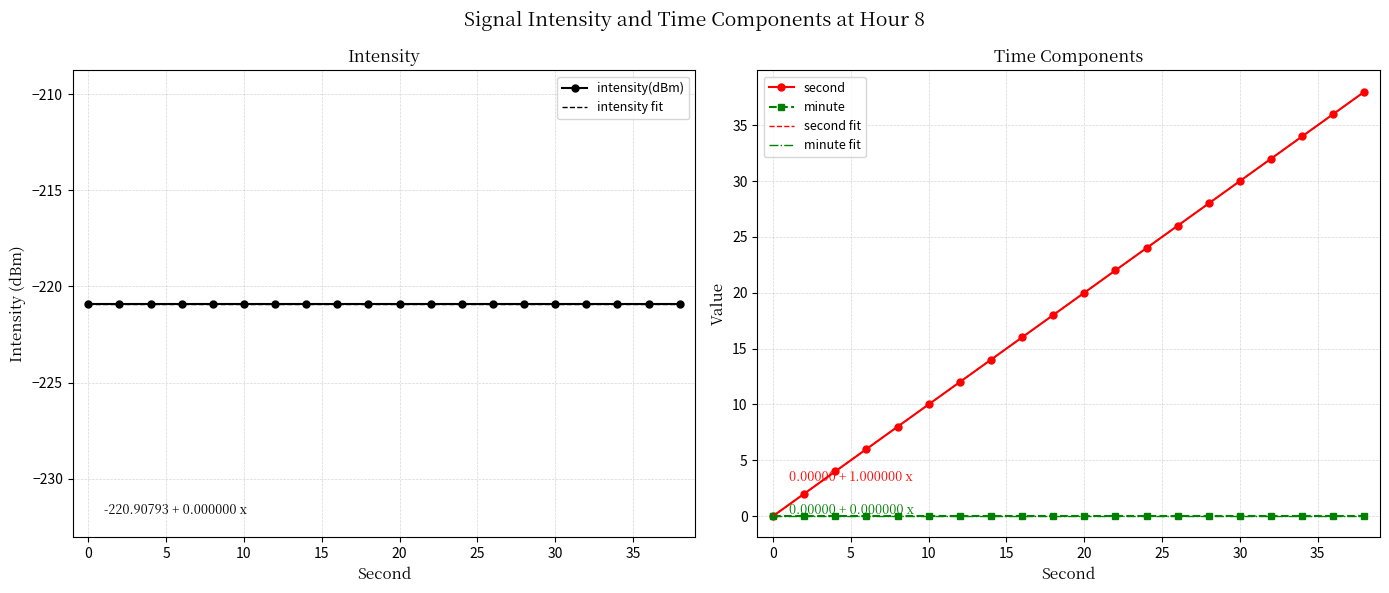

True or false: minute and intensity(dBm) intersect in this chart.

False